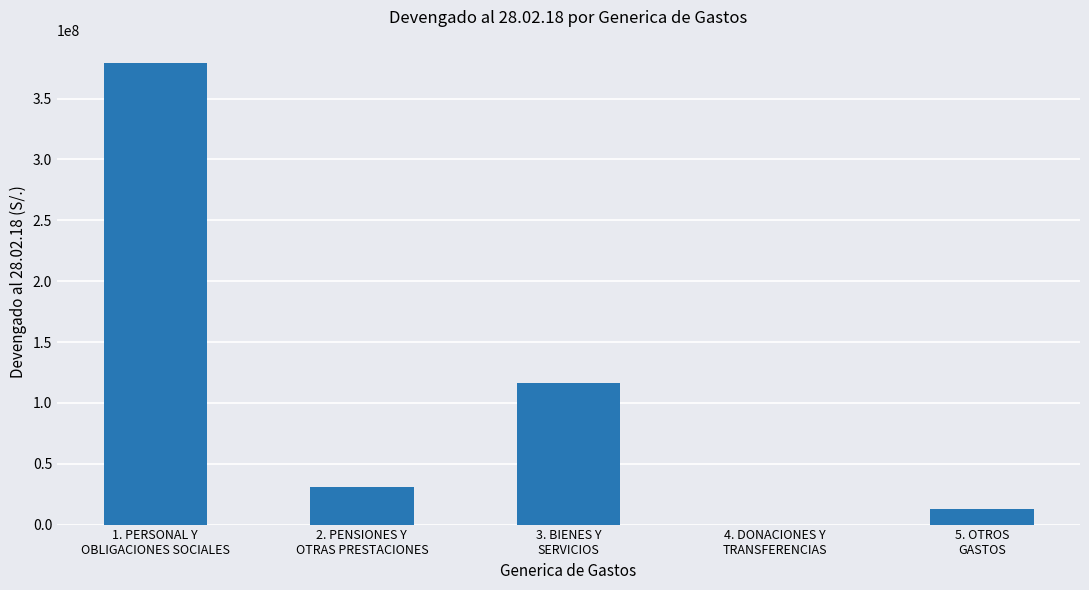

At which label is the value closest to 189747714?

3. BIENES Y
SERVICIOS